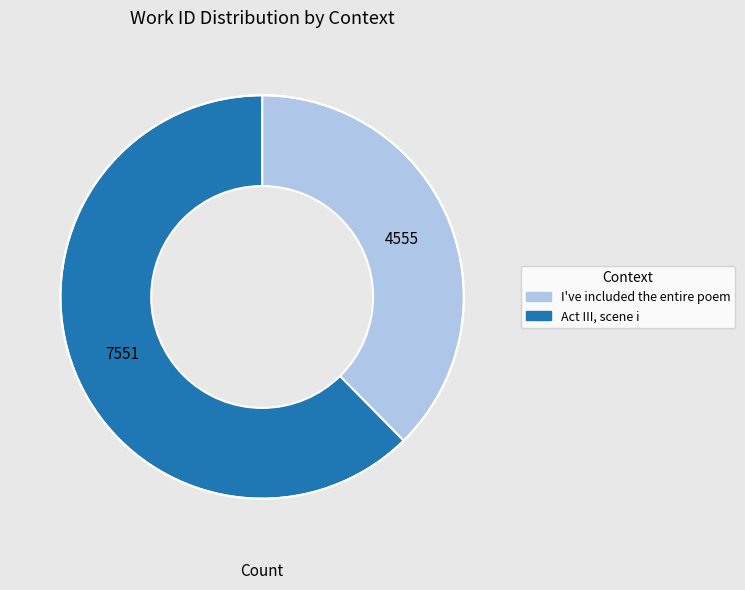

Is the sum of Act III, scene i and I've included the entire poem greater than half?

Yes